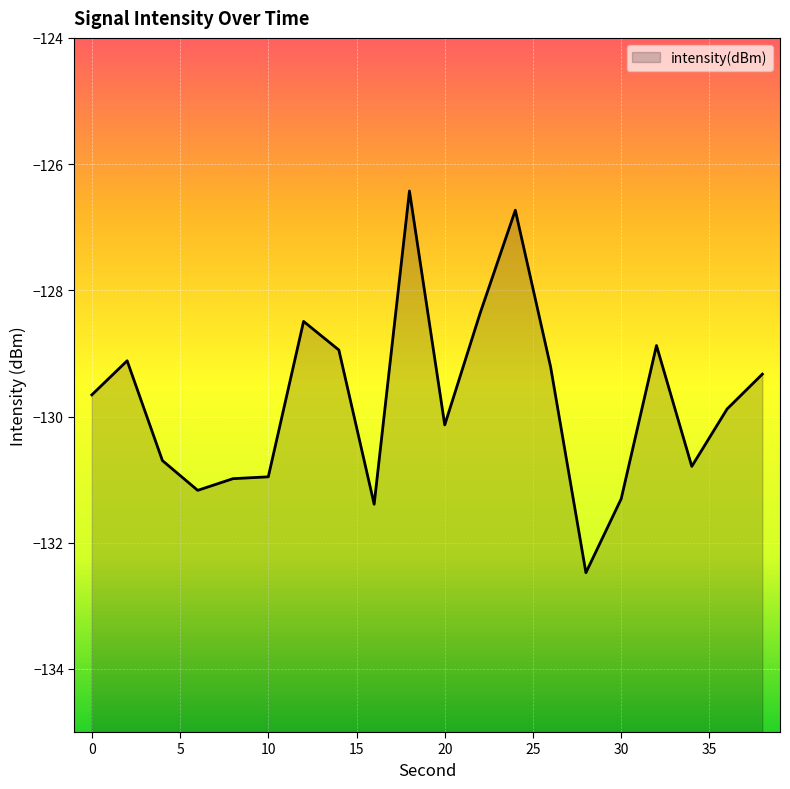

At which label is the value closest to -129?

14